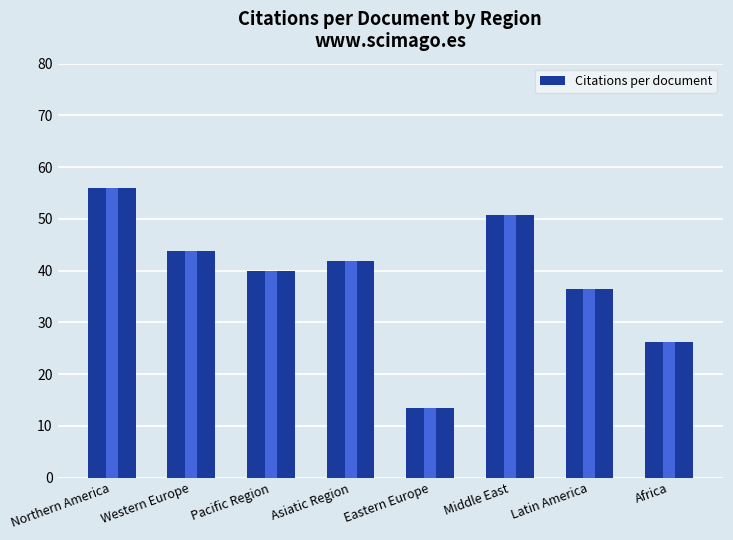

What is the label of the 5th bar from the left?

Eastern Europe